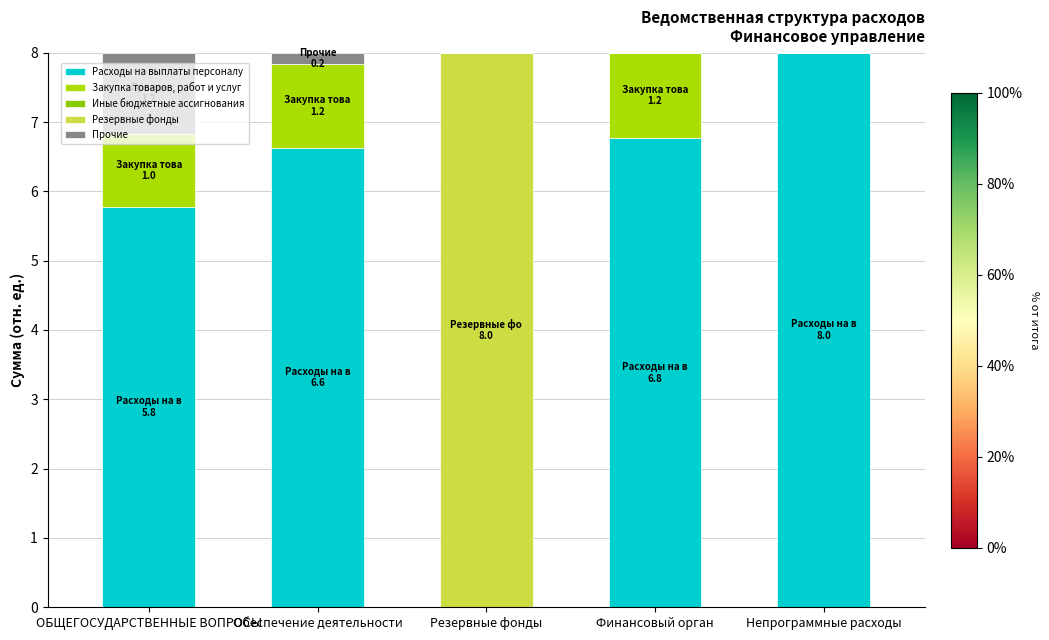

Are the bars horizontal?

No